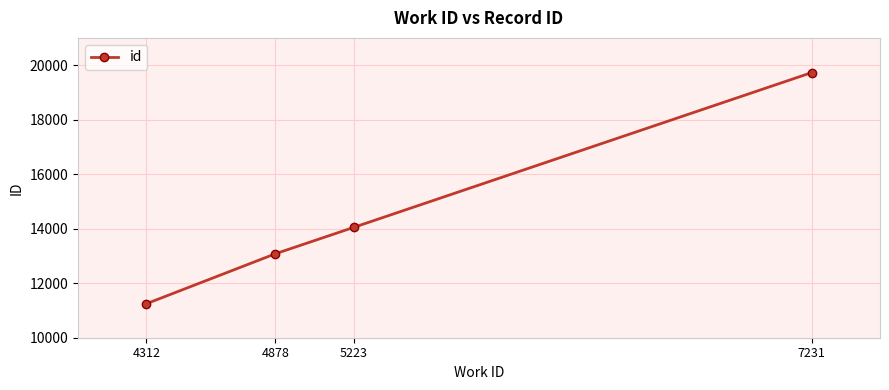

Is it true that the value at 7231 is 19726?

True